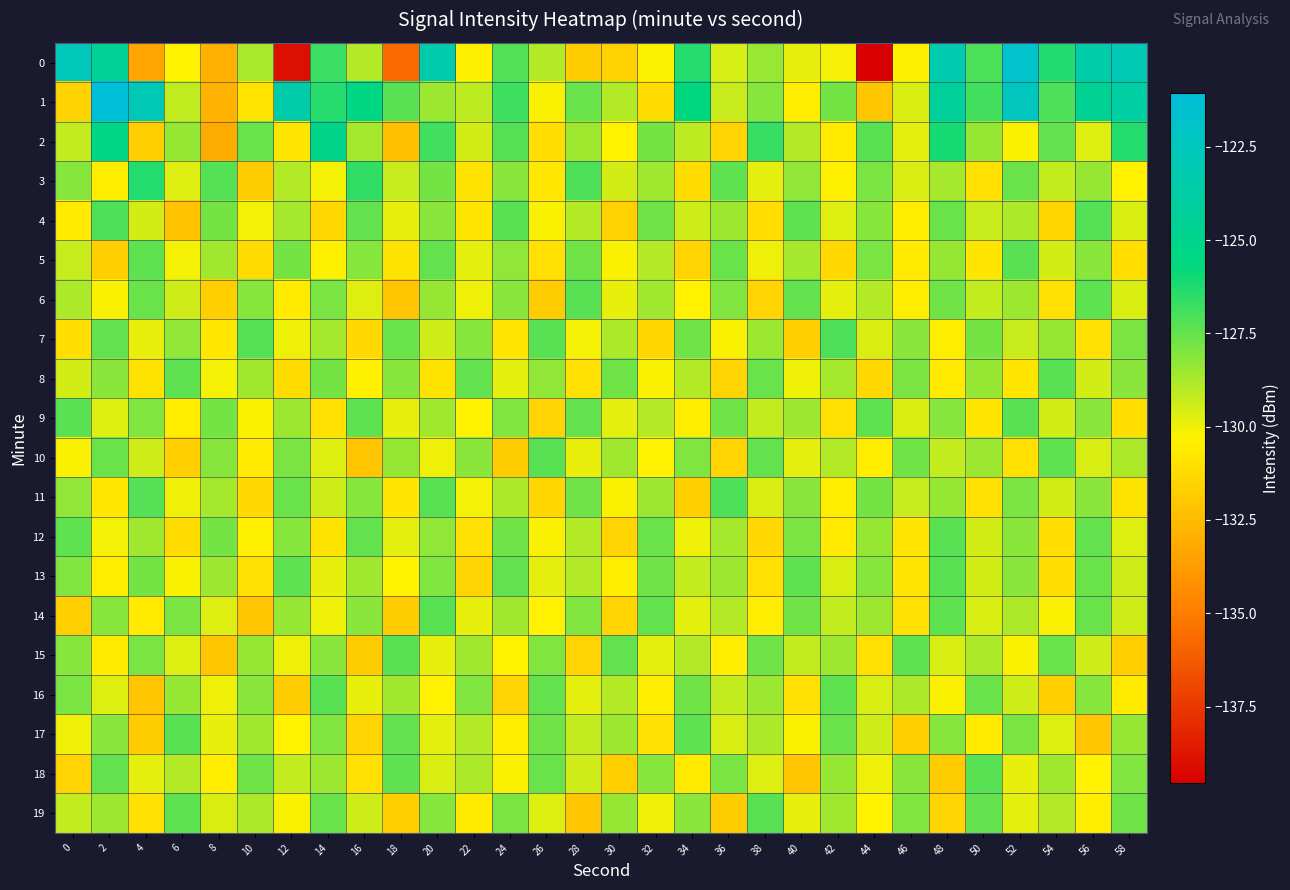

What is the spread (max minus min) of values at 10?

4.9